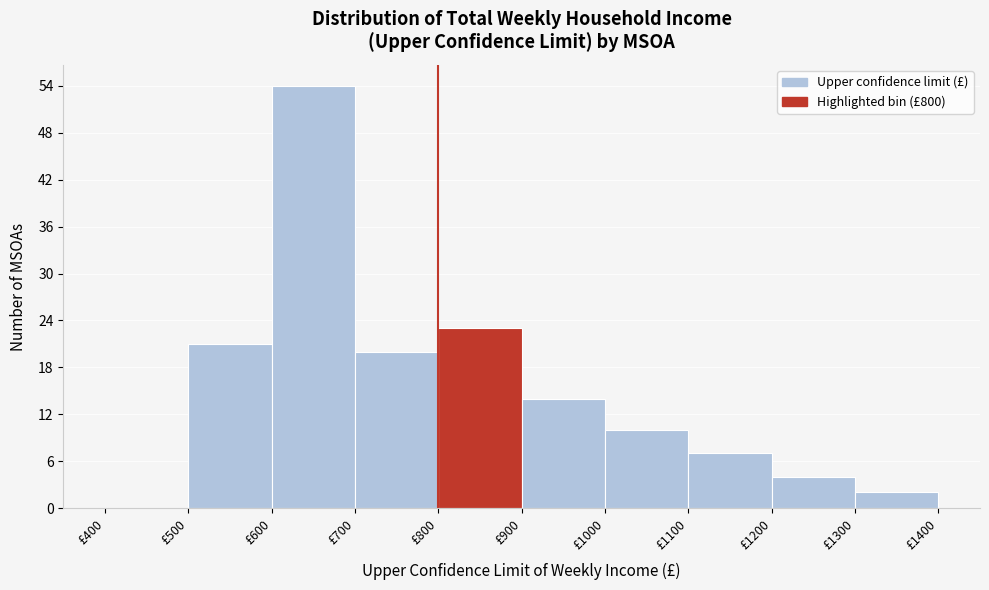

Reading left to right, transcribe this chart: for each bar, give the range it covers on the x-axis and its height. The values are not printed on the chart, so give them approximately, as read against the axis.

400 to 500: 0
500 to 600: 21
600 to 700: 54
700 to 800: 20
800 to 900: 23
900 to 1000: 14
1000 to 1100: 10
1100 to 1200: 7
1200 to 1300: 4
1300 to 1400: 2